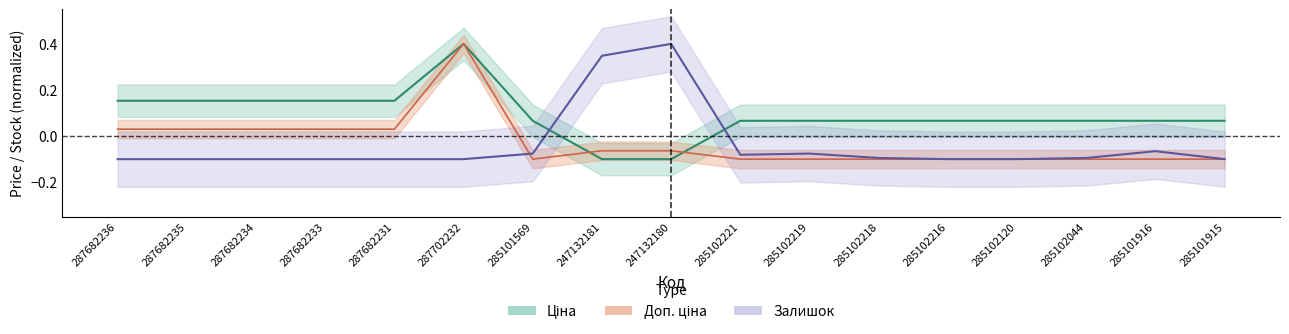

What is the spread (max minus min) of values at 287682233?

0.3